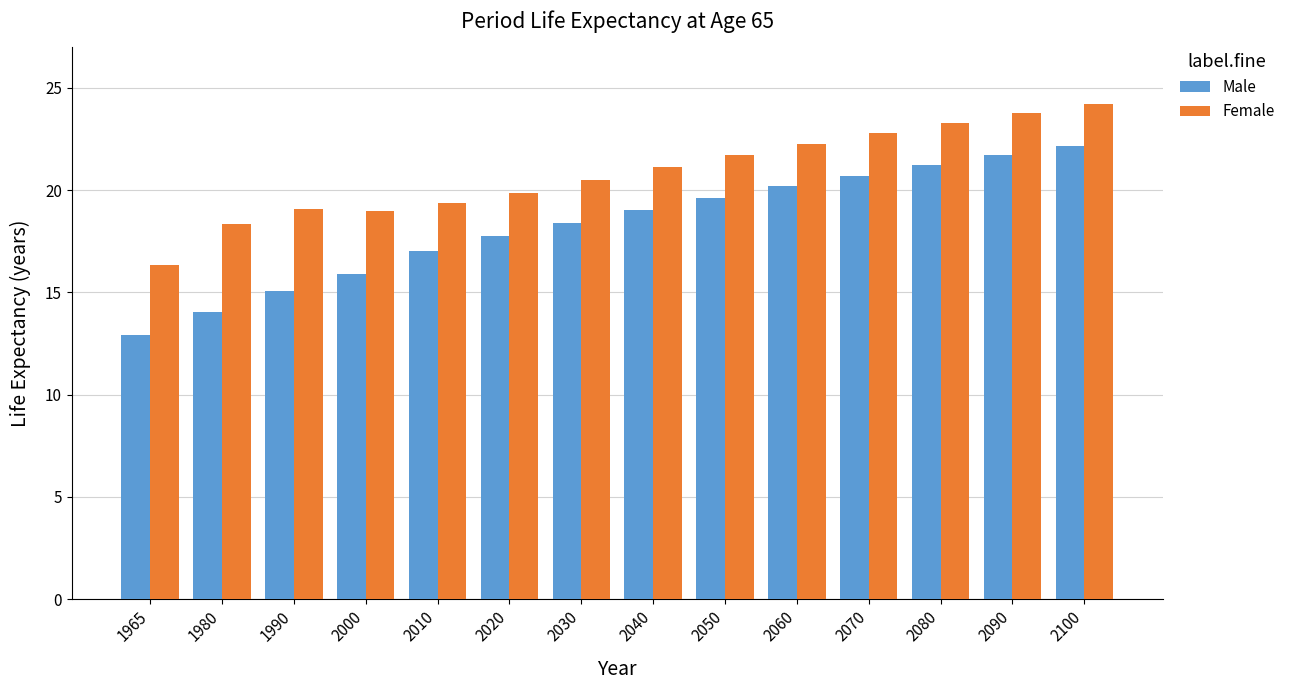

At 2090, list the series in order from largest to smallest.

Female, Male